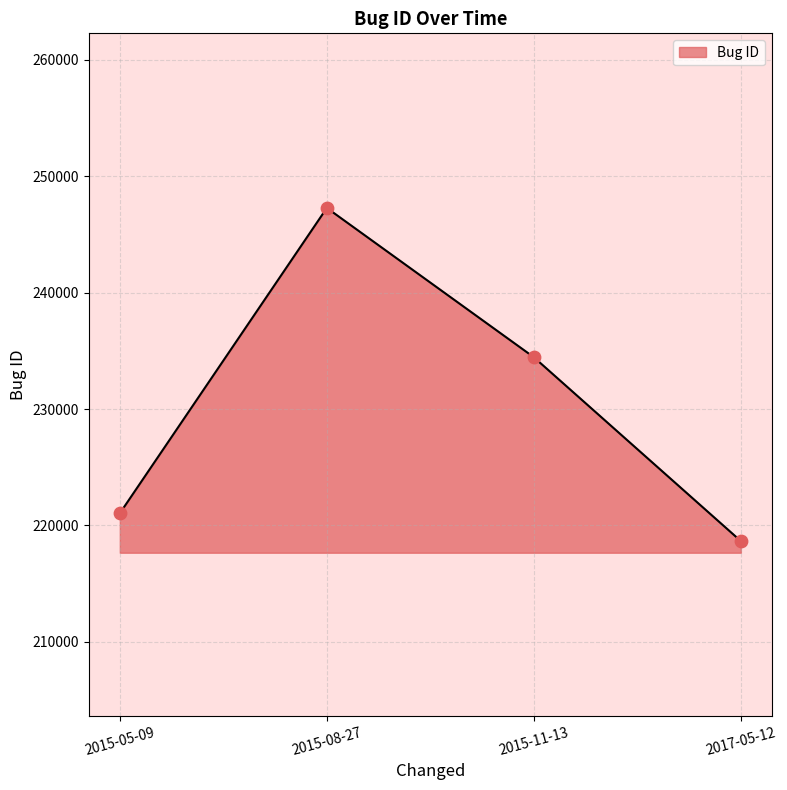

Between 2015-08-27 and 2017-05-12, which is larger?

2015-08-27